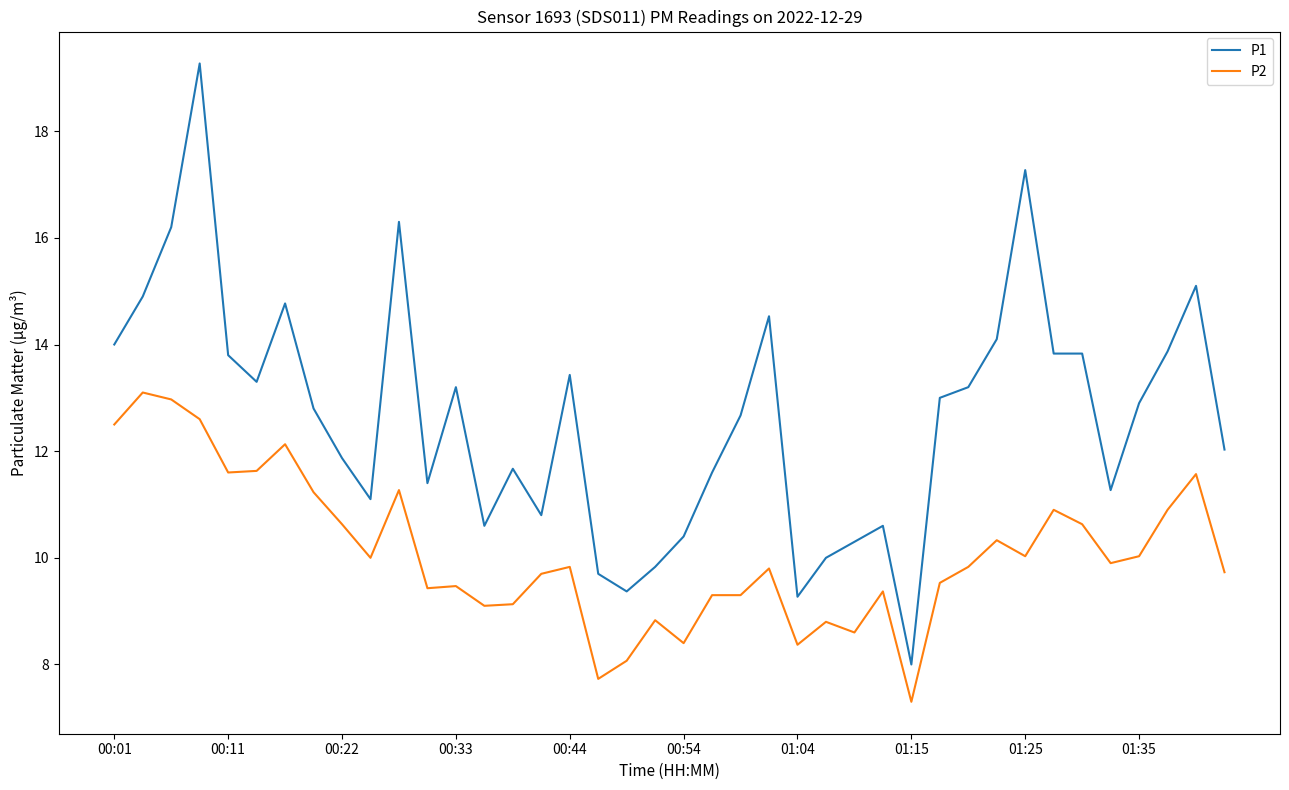

What is the difference between the maximum and minimum values in the P1 series?

11.3